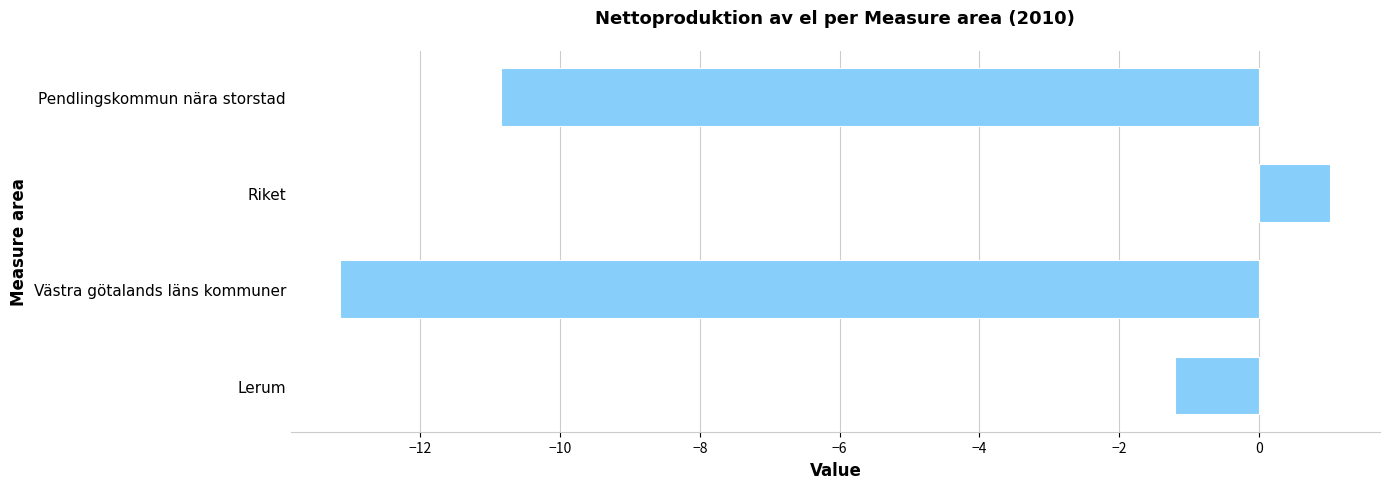

What is the sum of all values?

-24.2